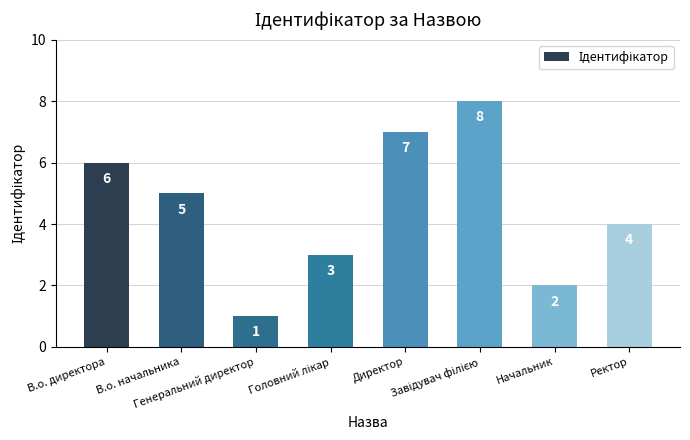

What is the greatest value displayed?

8